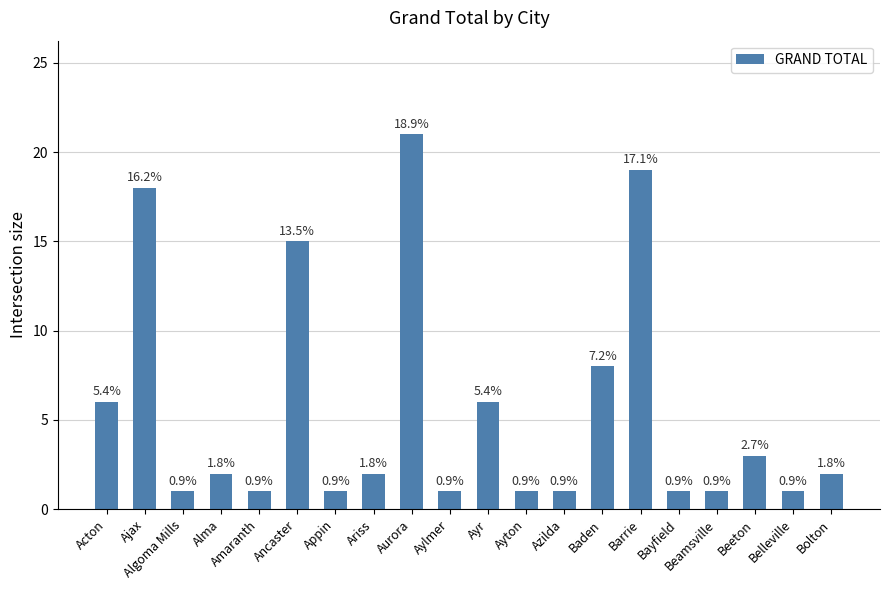

What is the maximum value shown in the chart?

21